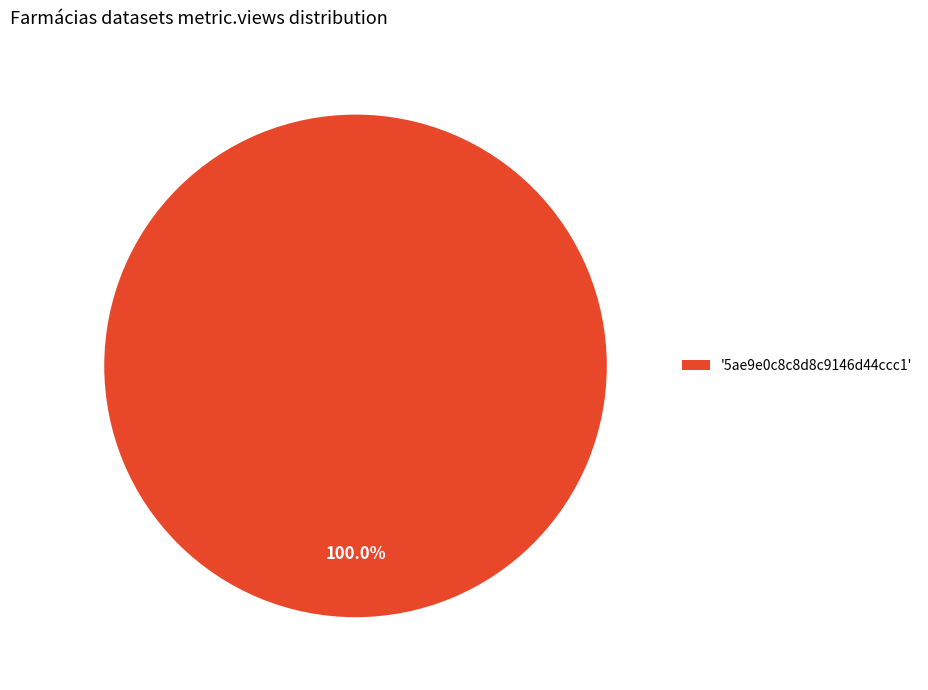

Rank the categories by value from highest to lowest.

'5ae9e0c8c8d8c9146d44ccc1'